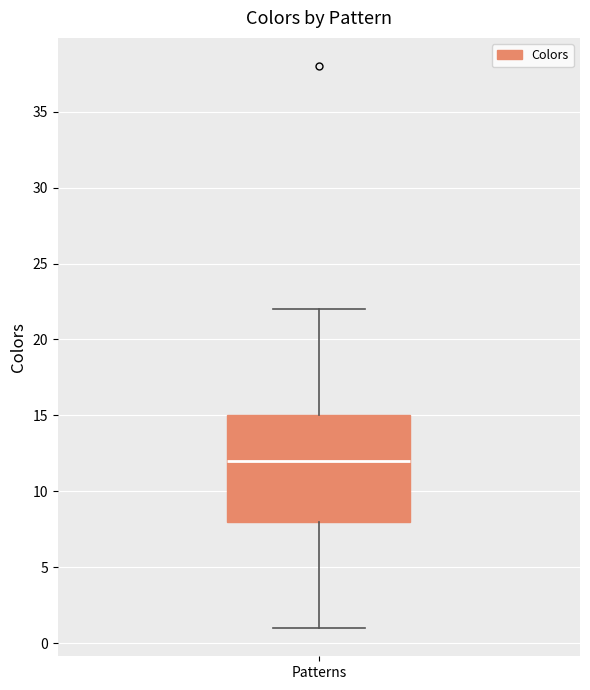

Where is the upper edge of the box for Patterns on the y-axis? The values are not printed on the chart, so give them approximately, as read against the axis.

15